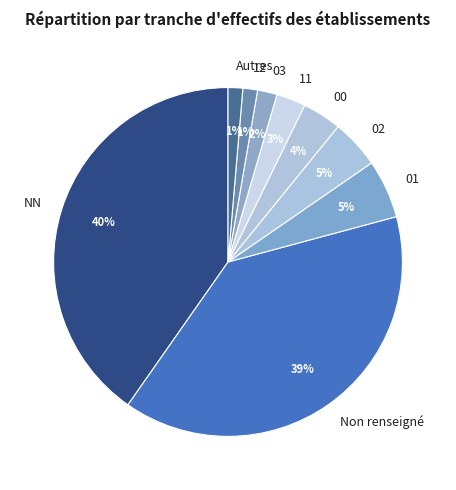

To the nearest percent, what portion does Non renseigné represent?

39%